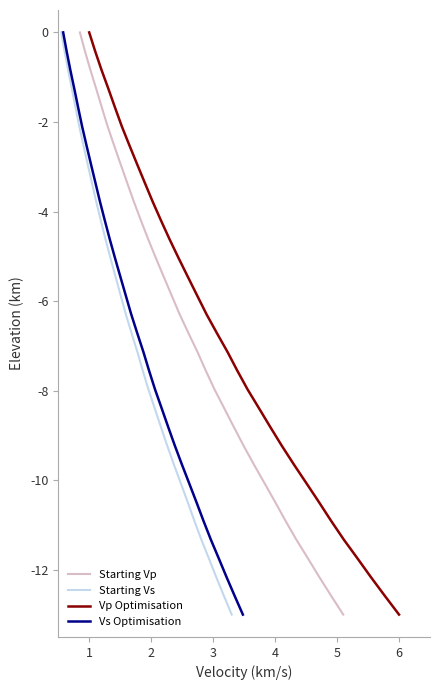

True or false: Vs Optimisation has more than 1 points higher than both neighbors.

False